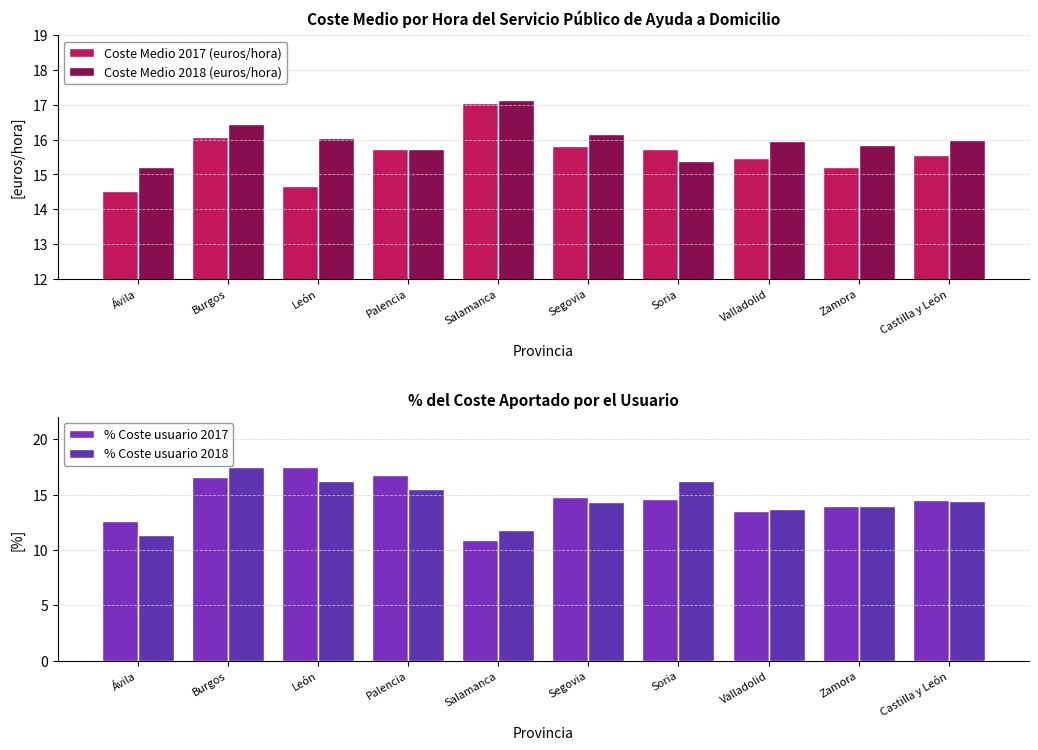

At which label does % Coste usuario 2018 reach its peak?

Burgos